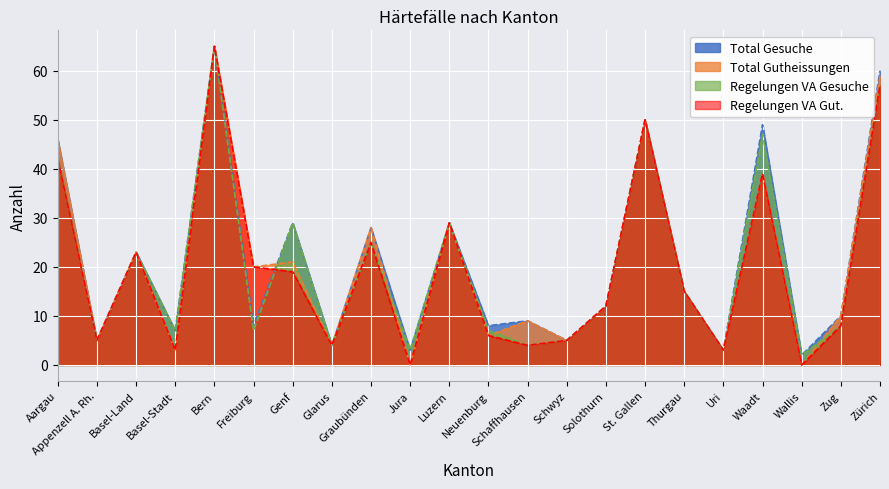

How many data points does each series have?

22